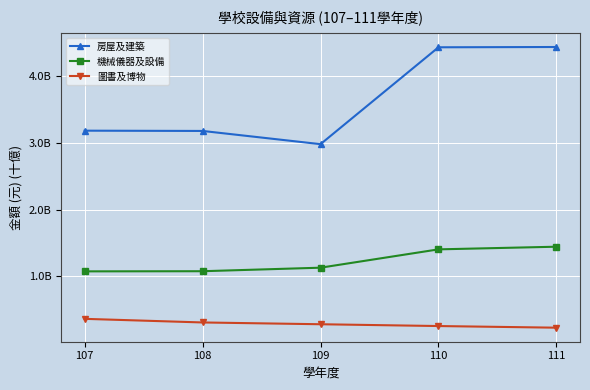

What is the sum of the 房屋及建築 values at 107 and 111?

7.6